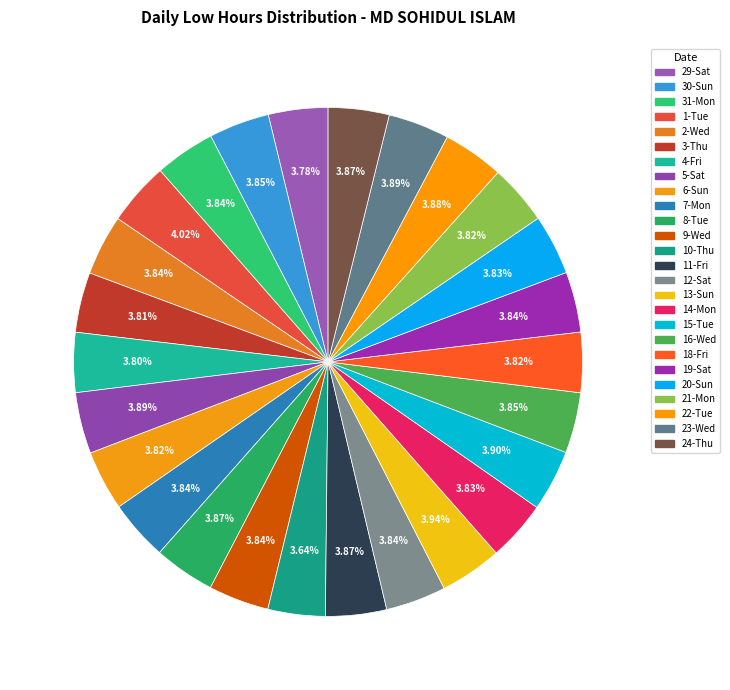

How many segments does this pie chart have?

26